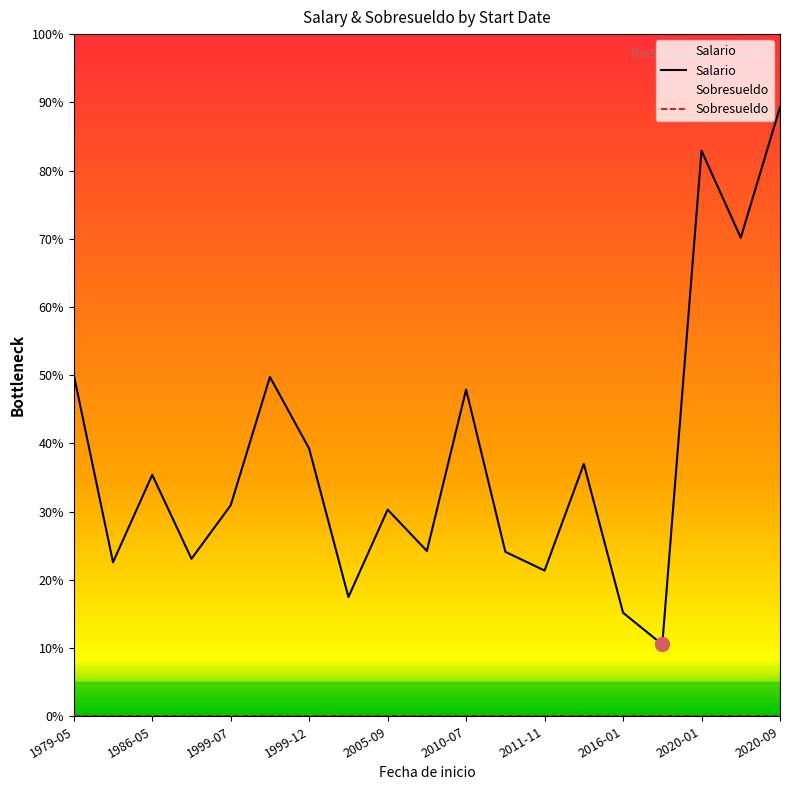

True or false: Salario and Sobresueldo cross at least once.

False